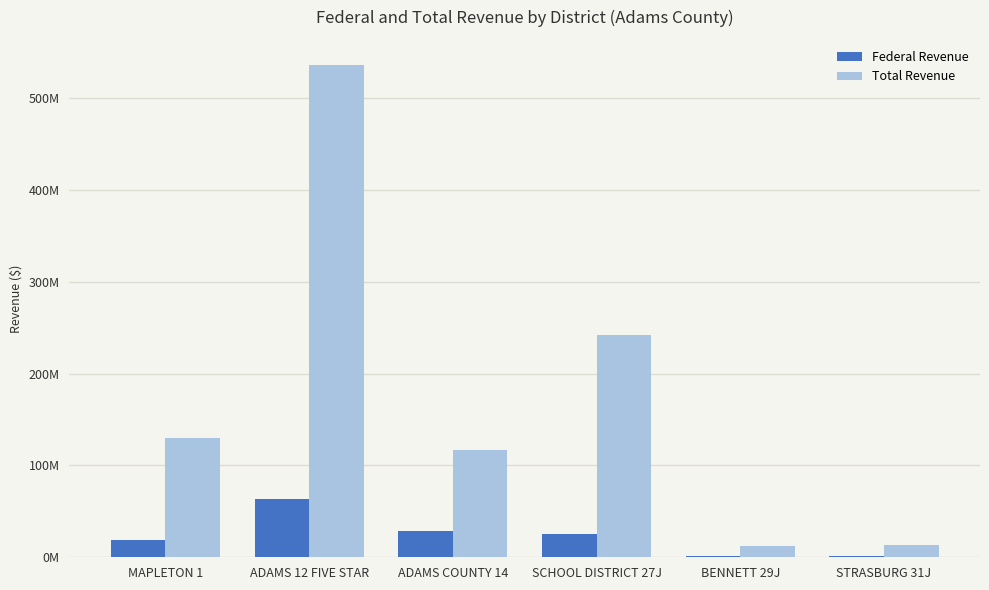

Is it true that Total Revenue equals 42573059.4 at MAPLETON 1?

False